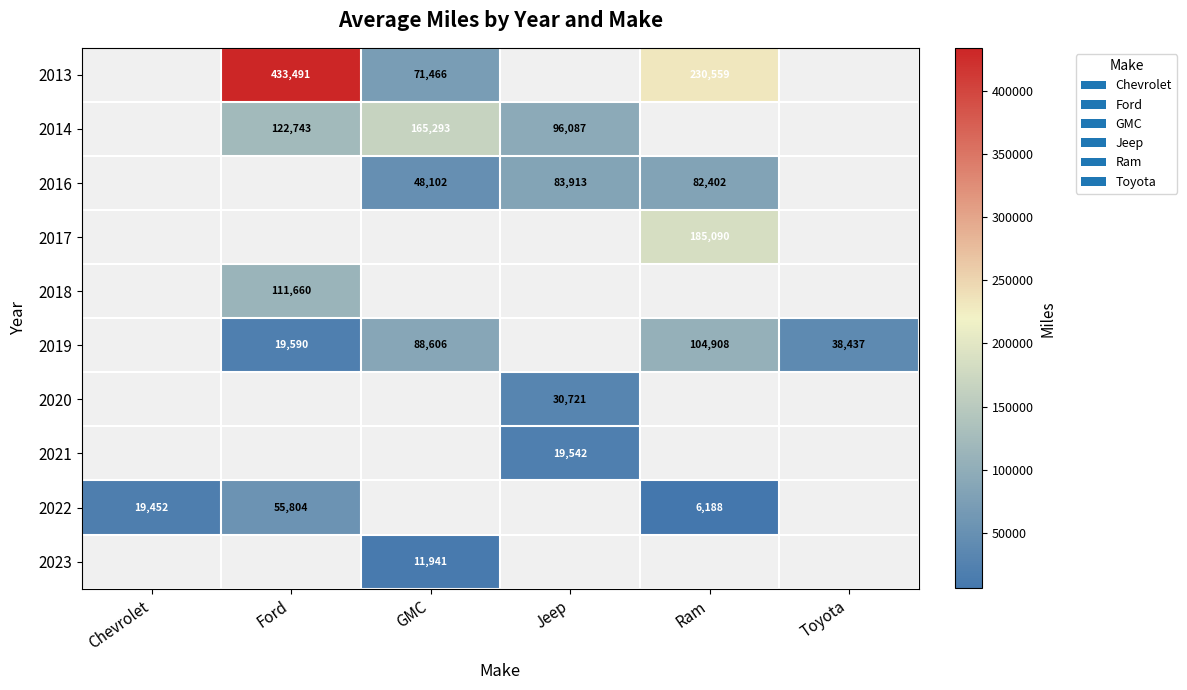

Is it true that 2016 equals 82402 at Ram?

True